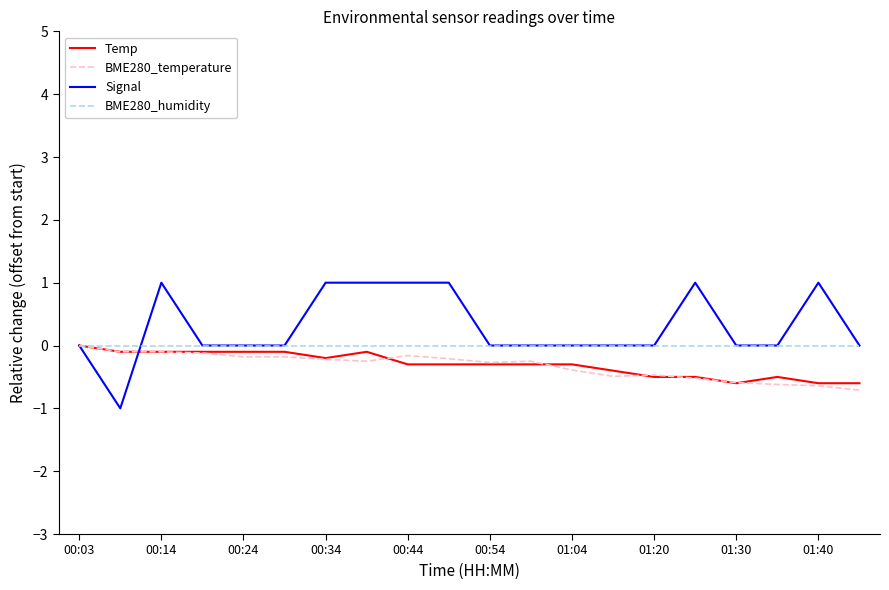

What is the average value of the Signal series?

0.3